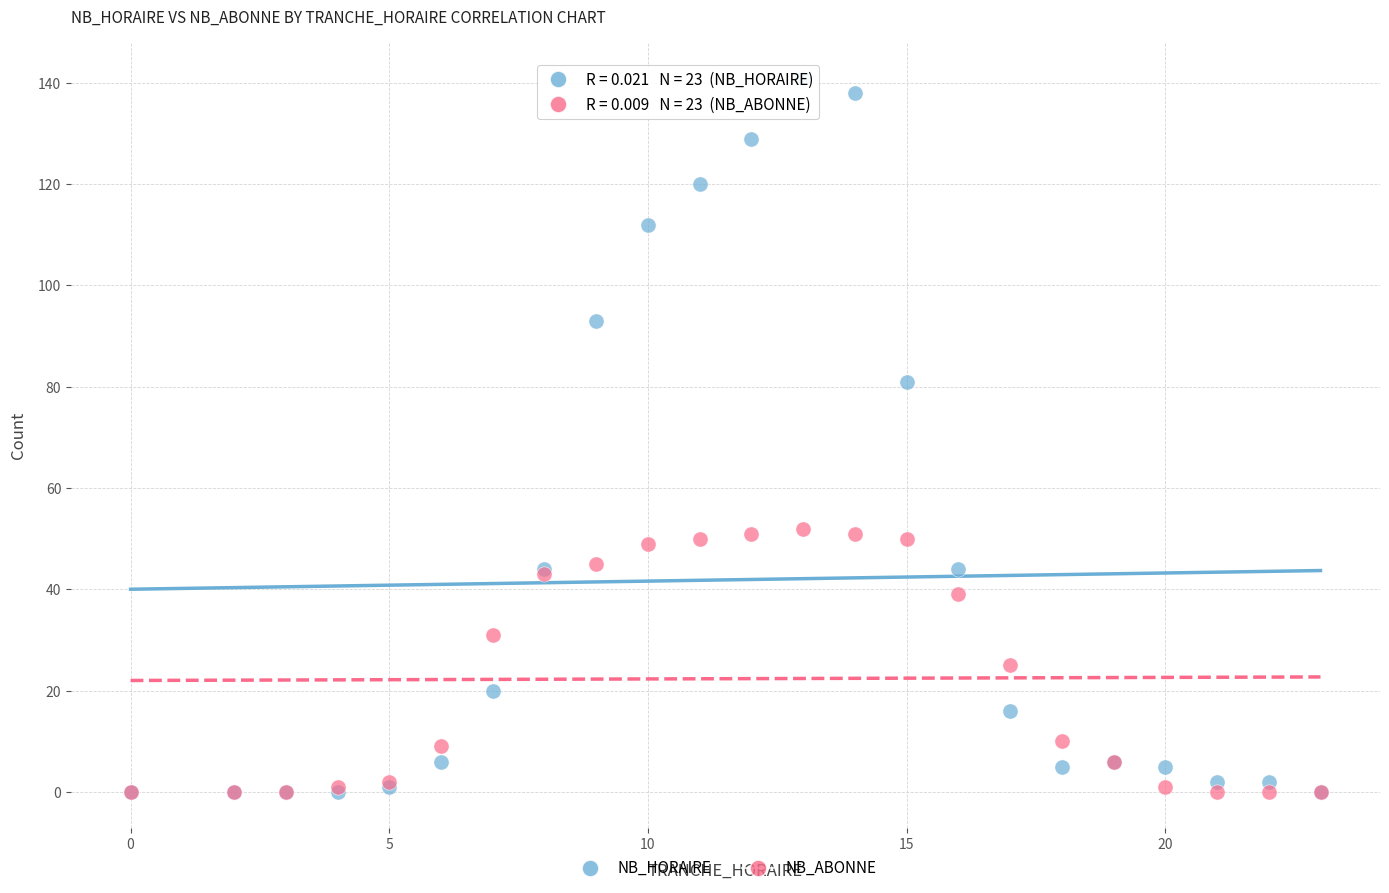

In the NB_HORAIRE series, what Y value is closest to 70?

81